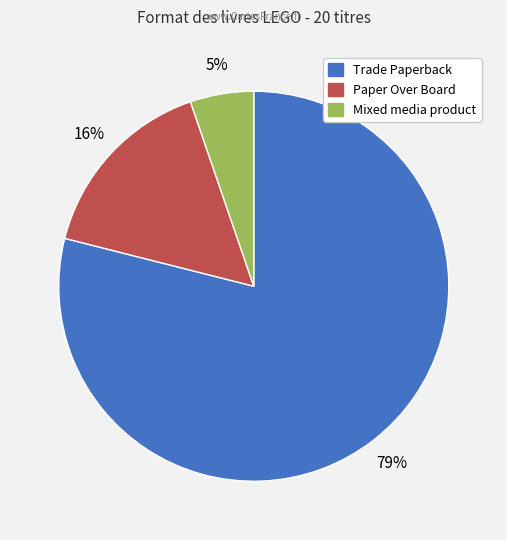

What percentage is the Paper Over Board slice, to the nearest percent?

16%